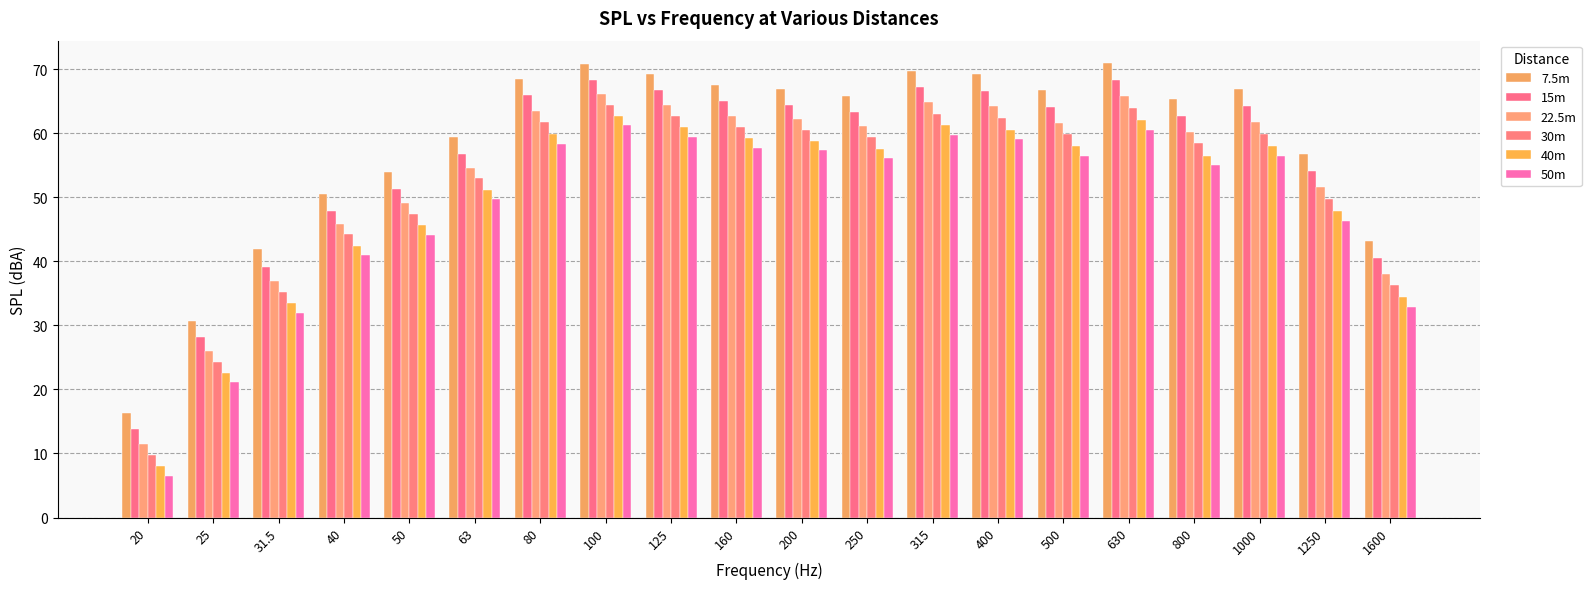

What is the average value of the 22.5m series?

53.6